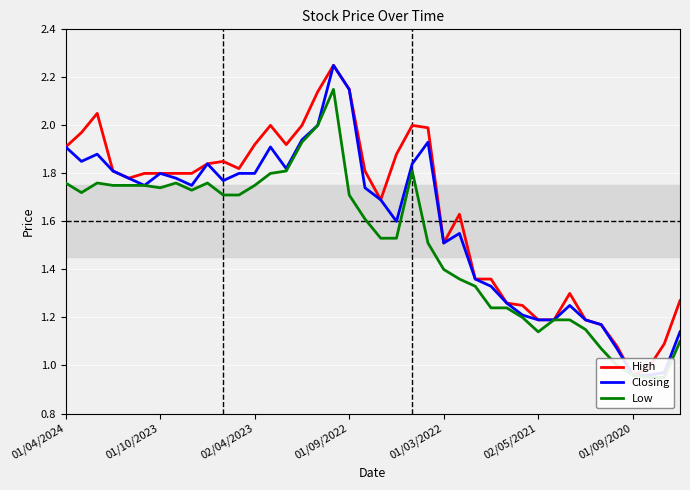

What value does the High series have at 02/05/2021?

1.2